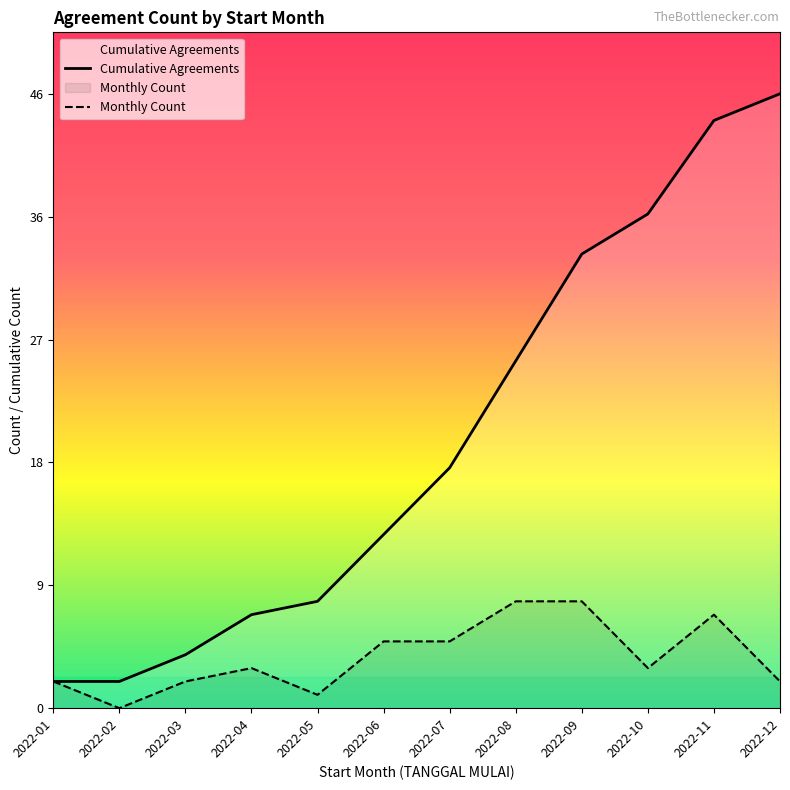

Between 2022-06 and 2022-10, which is larger?

2022-10